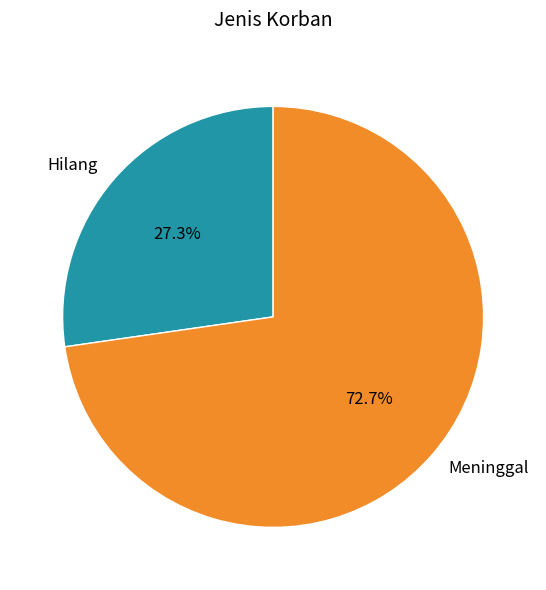

Which category accounts for the majority?

Meninggal